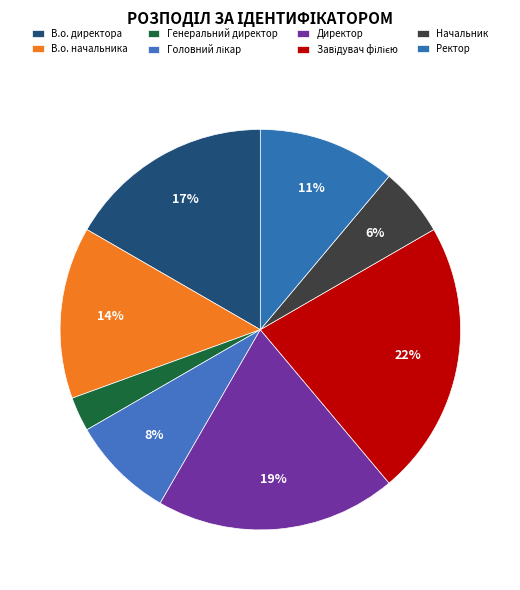

Which slice is the largest?

Завідувач філією